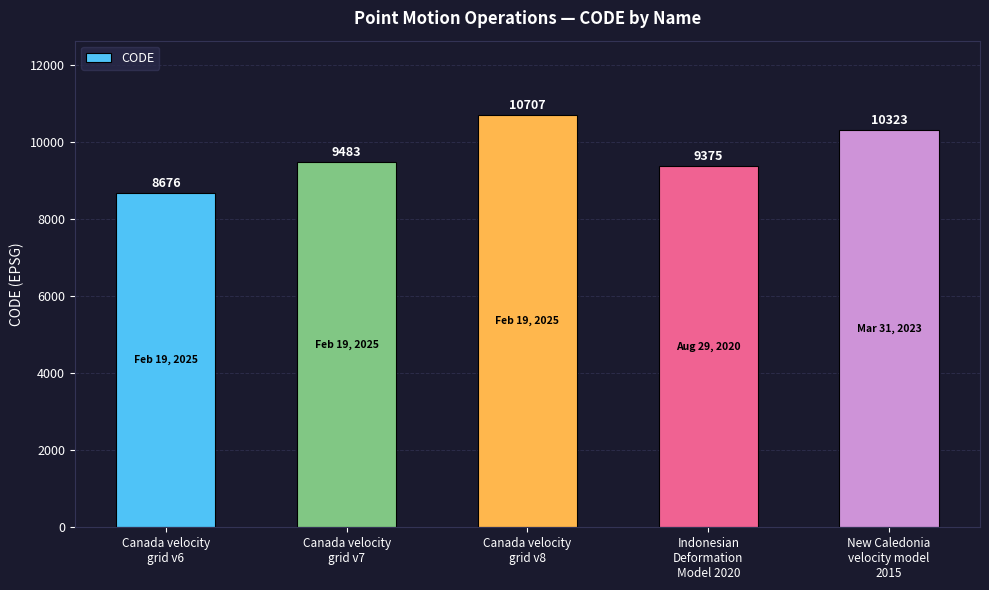

List the labels in order of value, largest first.

Canada velocity
grid v8, New Caledonia
velocity model
2015, Canada velocity
grid v7, Indonesian
Deformation
Model 2020, Canada velocity
grid v6